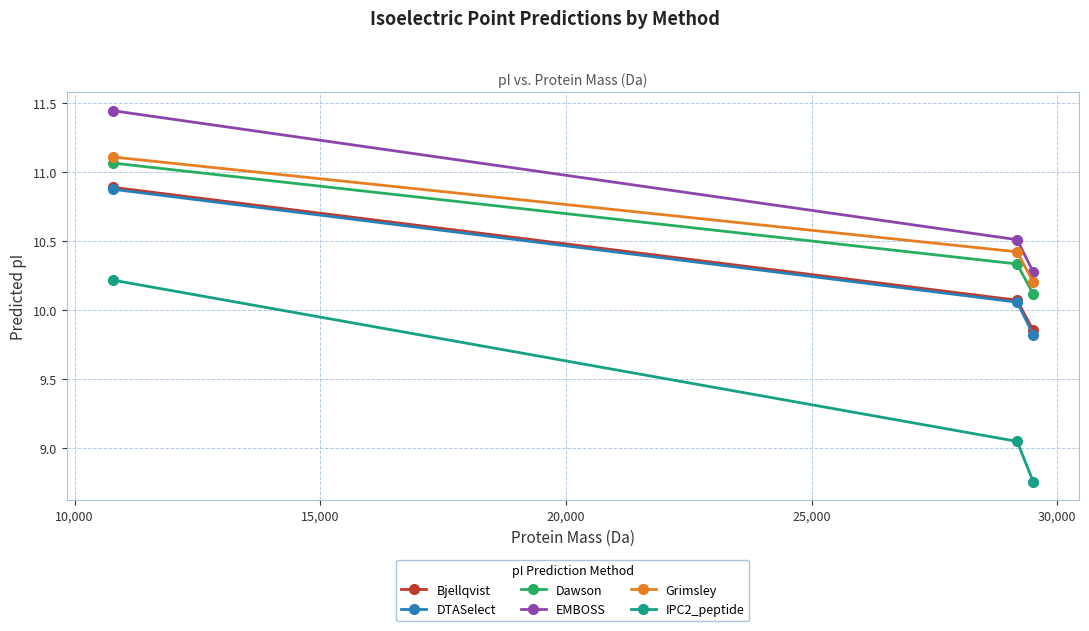

Which series has the largest total across all categories?

EMBOSS